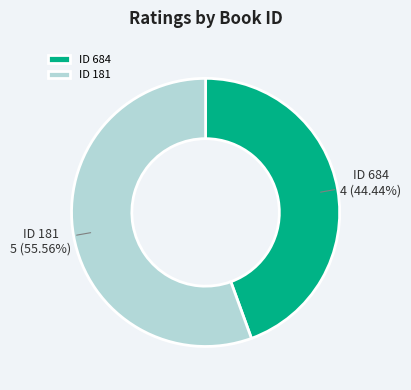

What is the ratio of the value at ID 684 to the value at ID 181?

0.8